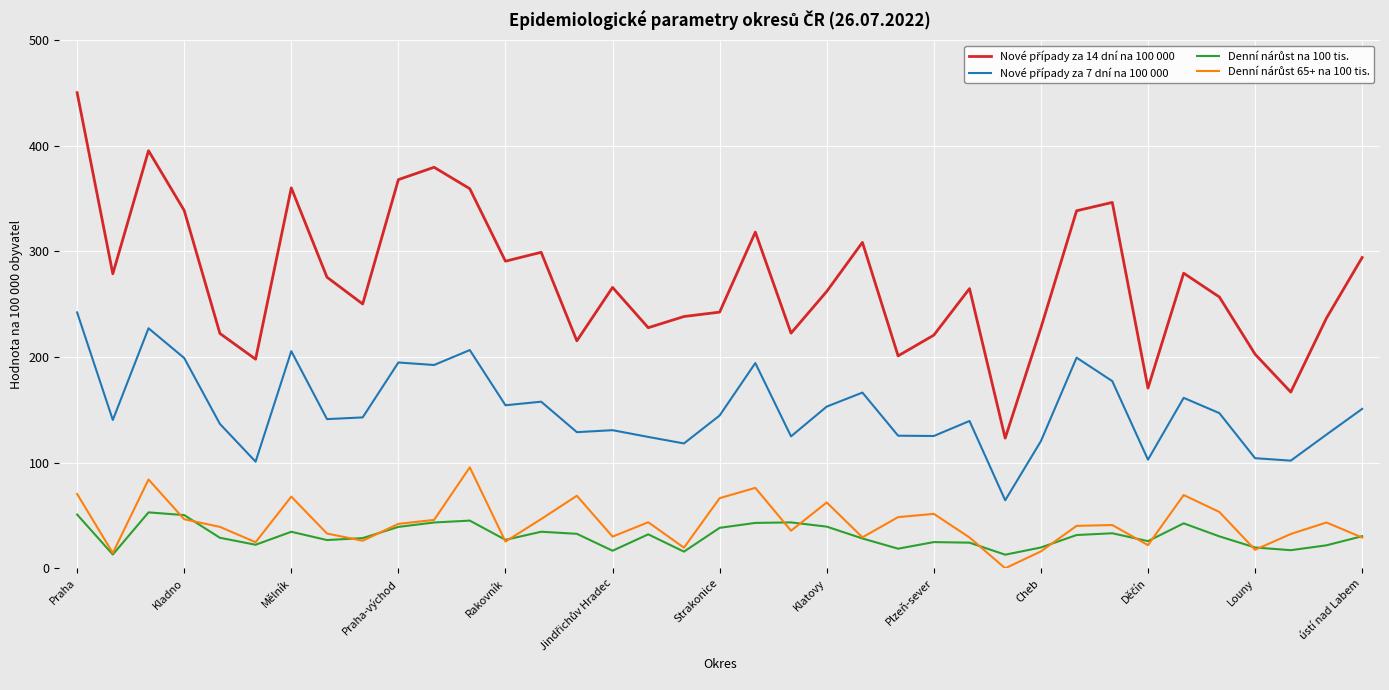

How many series are shown in this chart?

4